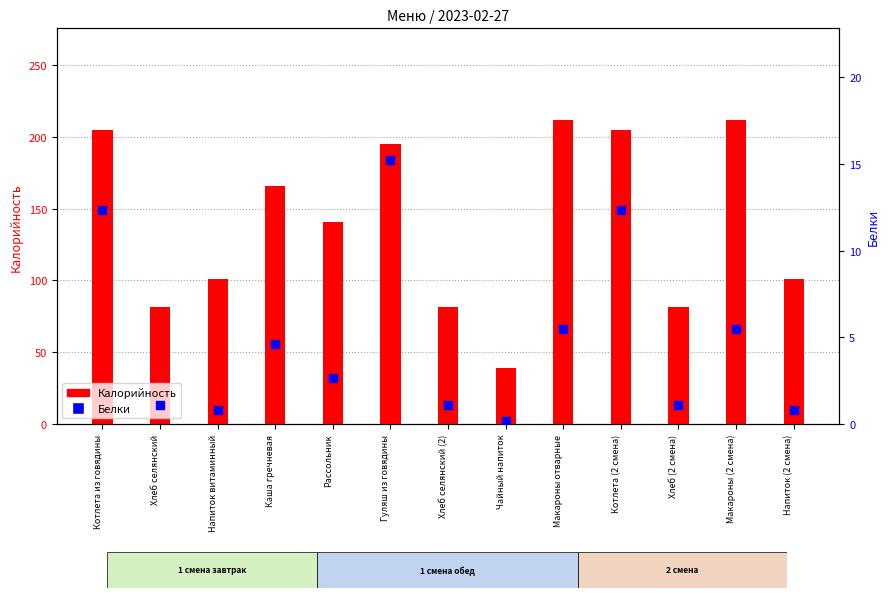

What is the total value across all series at Напиток витаминный?

101.8